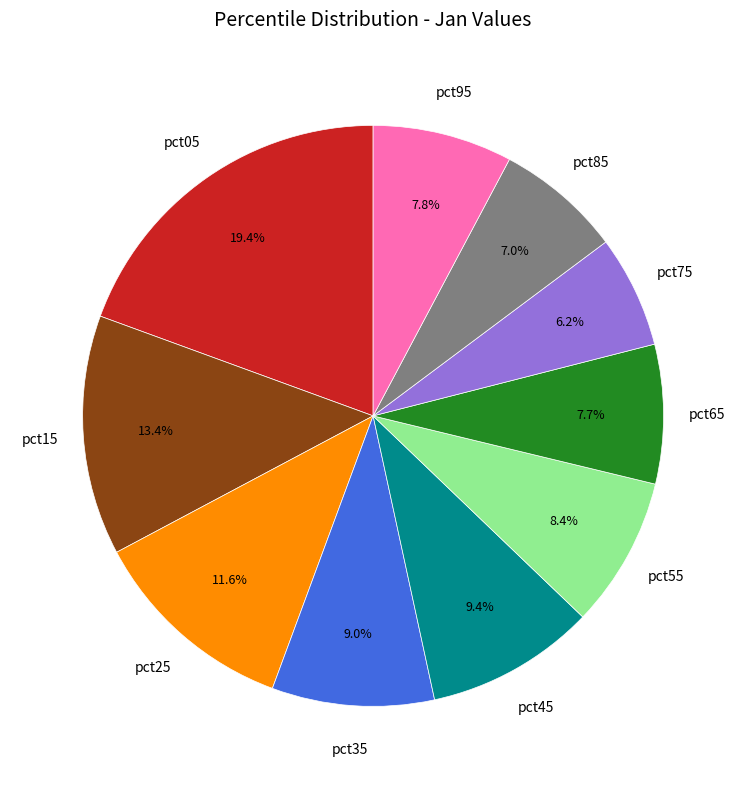

Is pct05 the majority of the pie?

No